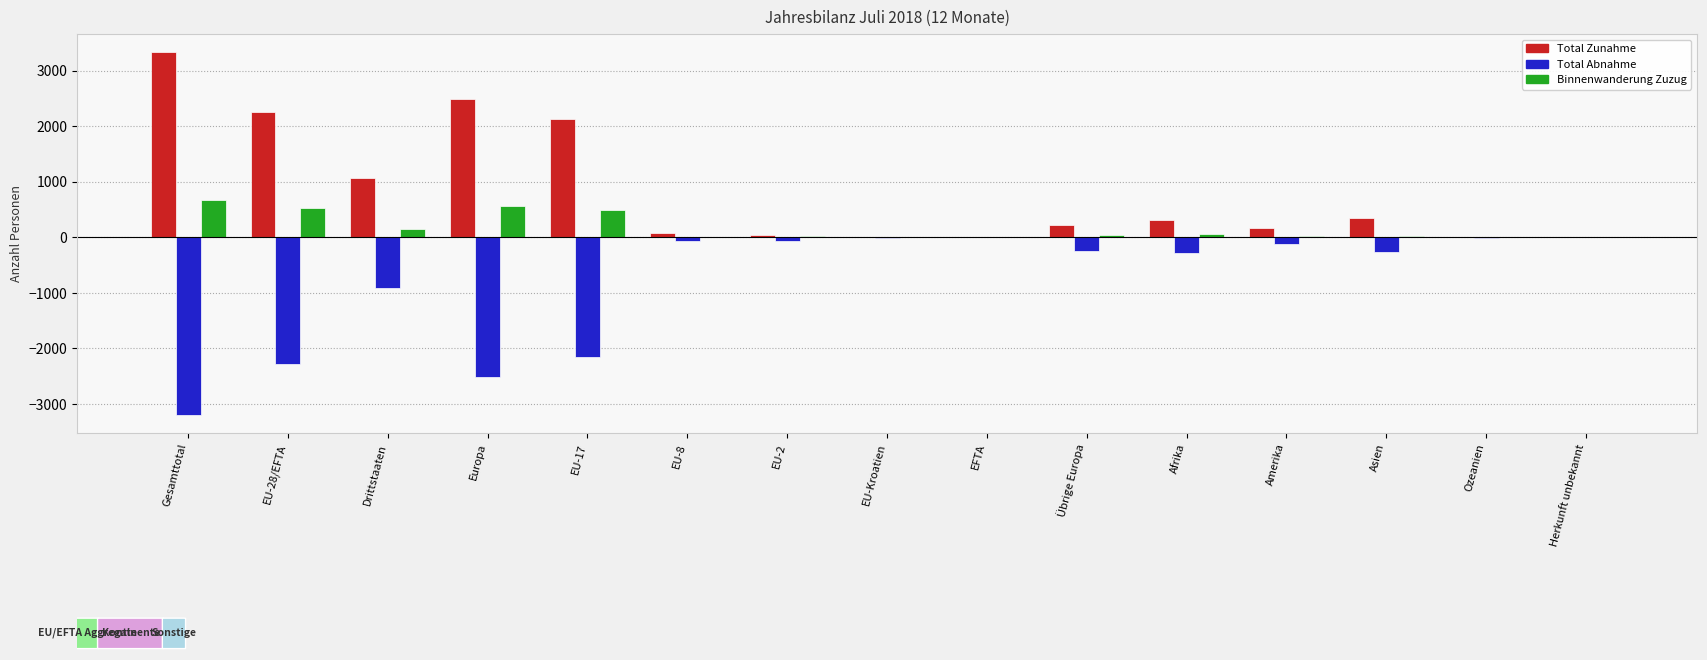

What is the total value across all series at Drittstaaten?

302